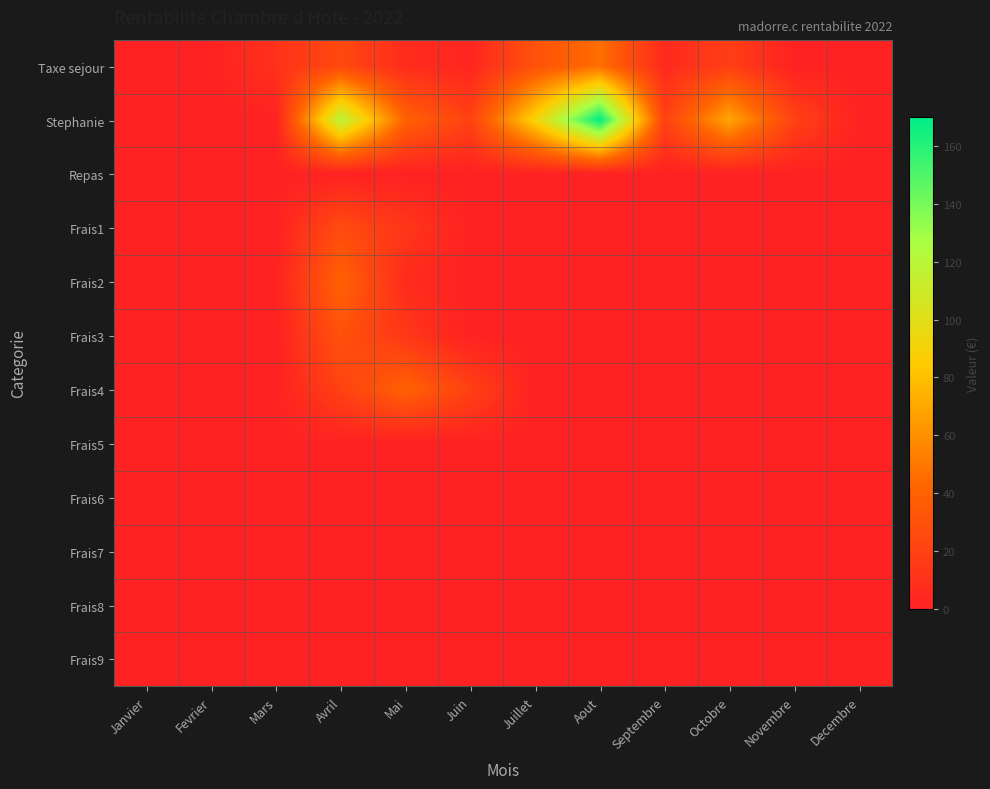

Reading left to right, list all the values displayed in this chart.

Taxe sejour: Janvier=0.0	Fevrier=0.0	Mars=9.9	Avril=24.4	Mai=6.6	Juin=2.6	Juillet=30.3	Aout=46.2	Septembre=5.2	Octobre=18.4	Novembre=0.0	Decembre=0.0
Stephanie: Janvier=0.0	Fevrier=0.0	Mars=0.0	Avril=120.0	Mai=40.0	Juin=20.0	Juillet=90.0	Aout=170.0	Septembre=20.0	Octobre=70.0	Novembre=20.0	Decembre=0.0
Repas: Janvier=0.0	Fevrier=0.0	Mars=0.0	Avril=0.0	Mai=0.0	Juin=0.0	Juillet=0.0	Aout=0.0	Septembre=0.0	Octobre=0.0	Novembre=0.0	Decembre=0.0
Frais1: Janvier=0.0	Fevrier=0.0	Mars=0.0	Avril=26.0	Mai=12.8	Juin=0.0	Juillet=0.0	Aout=0.0	Septembre=0.0	Octobre=0.0	Novembre=0.0	Decembre=0.0
Frais2: Janvier=0.0	Fevrier=0.0	Mars=0.0	Avril=40.0	Mai=6.4	Juin=0.0	Juillet=0.0	Aout=0.0	Septembre=0.0	Octobre=0.0	Novembre=0.0	Decembre=0.0
Frais3: Janvier=0.0	Fevrier=0.0	Mars=0.0	Avril=30.0	Mai=13.6	Juin=0.0	Juillet=0.0	Aout=0.0	Septembre=0.0	Octobre=0.0	Novembre=0.0	Decembre=0.0
Frais4: Janvier=0.0	Fevrier=0.0	Mars=0.0	Avril=20.0	Mai=40.0	Juin=20.0	Juillet=0.0	Aout=0.0	Septembre=0.0	Octobre=0.0	Novembre=0.0	Decembre=0.0
Frais5: Janvier=0.0	Fevrier=0.0	Mars=0.0	Avril=0.0	Mai=0.0	Juin=0.0	Juillet=0.0	Aout=0.0	Septembre=0.0	Octobre=0.0	Novembre=0.0	Decembre=0.0
Frais6: Janvier=0.0	Fevrier=0.0	Mars=0.0	Avril=0.0	Mai=0.0	Juin=0.0	Juillet=0.0	Aout=0.0	Septembre=0.0	Octobre=0.0	Novembre=0.0	Decembre=0.0
Frais7: Janvier=0.0	Fevrier=0.0	Mars=0.0	Avril=0.0	Mai=0.0	Juin=0.0	Juillet=0.0	Aout=0.0	Septembre=0.0	Octobre=0.0	Novembre=0.0	Decembre=0.0
Frais8: Janvier=0.0	Fevrier=0.0	Mars=0.0	Avril=0.0	Mai=0.0	Juin=0.0	Juillet=0.0	Aout=0.0	Septembre=0.0	Octobre=0.0	Novembre=0.0	Decembre=0.0
Frais9: Janvier=0.0	Fevrier=0.0	Mars=0.0	Avril=0.0	Mai=0.0	Juin=0.0	Juillet=0.0	Aout=0.0	Septembre=0.0	Octobre=0.0	Novembre=0.0	Decembre=0.0